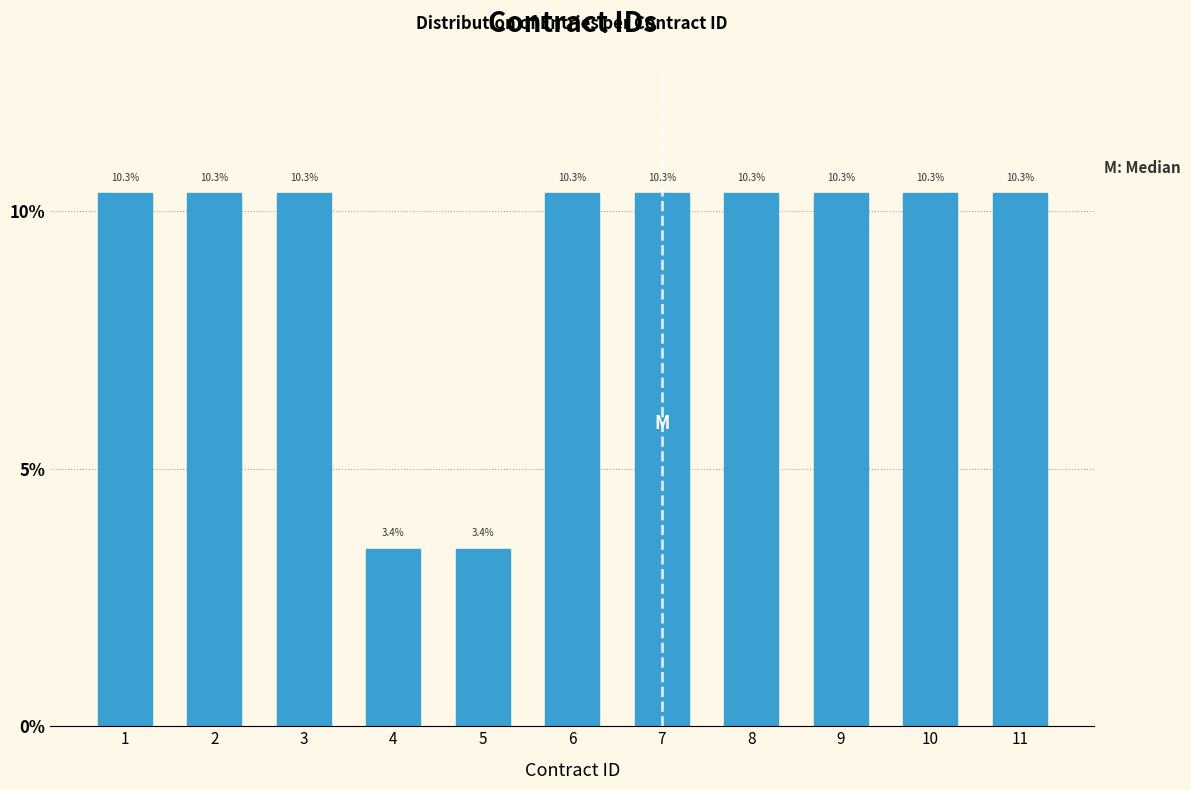

Reading left to right, extract all data points from this chart.

1=10.3	2=10.3	3=10.3	4=3.4	5=3.4	6=10.3	7=10.3	8=10.3	9=10.3	10=10.3	11=10.3